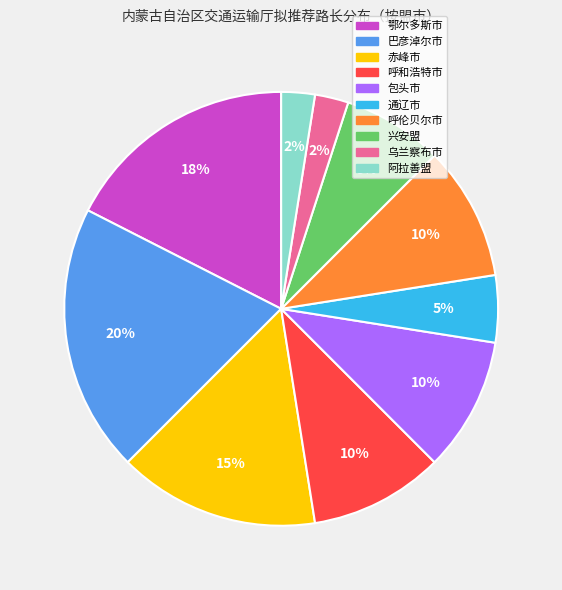

Is the sum of 阿拉善盟 and 兴安盟 greater than half?

No